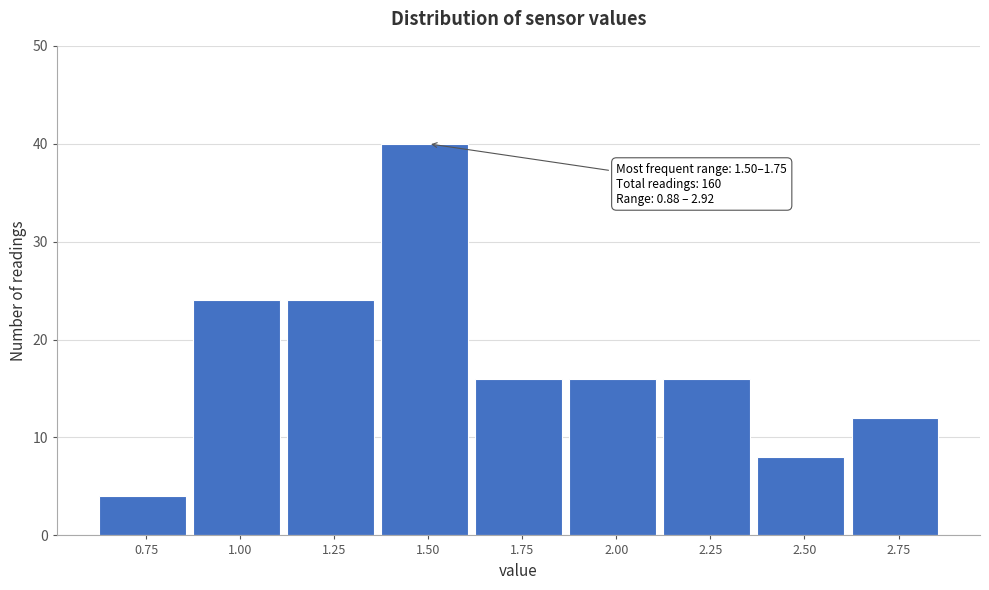

Reading right to left, list all the values displayed in this chart.

2.75=12	2.50=8	2.25=16	2.00=16	1.75=16	1.50=40	1.25=24	1.00=24	0.75=4